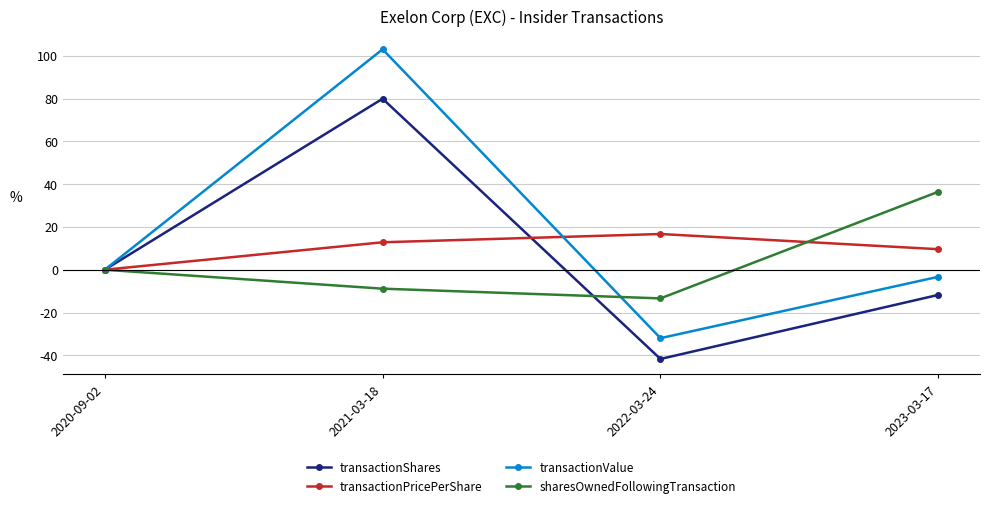

Where is transactionPricePerShare nearest to the value 8?

2023-03-17